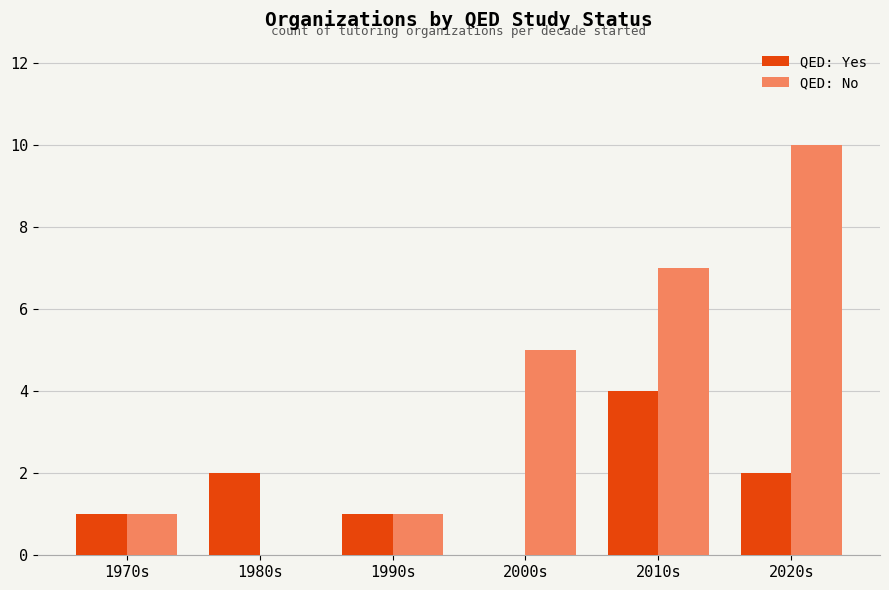

Is the value of QED: Yes at 1990s greater than the value of QED: No at 2020s?

No